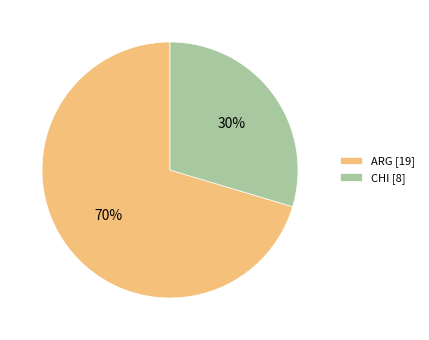

Combined, do ARG [19] and CHI [8] account for over 50%?

Yes